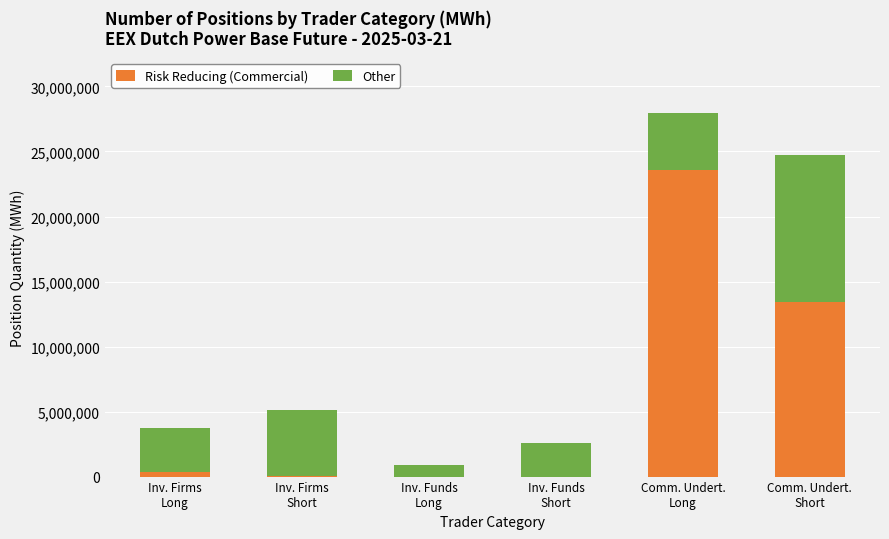

What is the highest value of the Risk Reducing (Commercial) series?

23541805